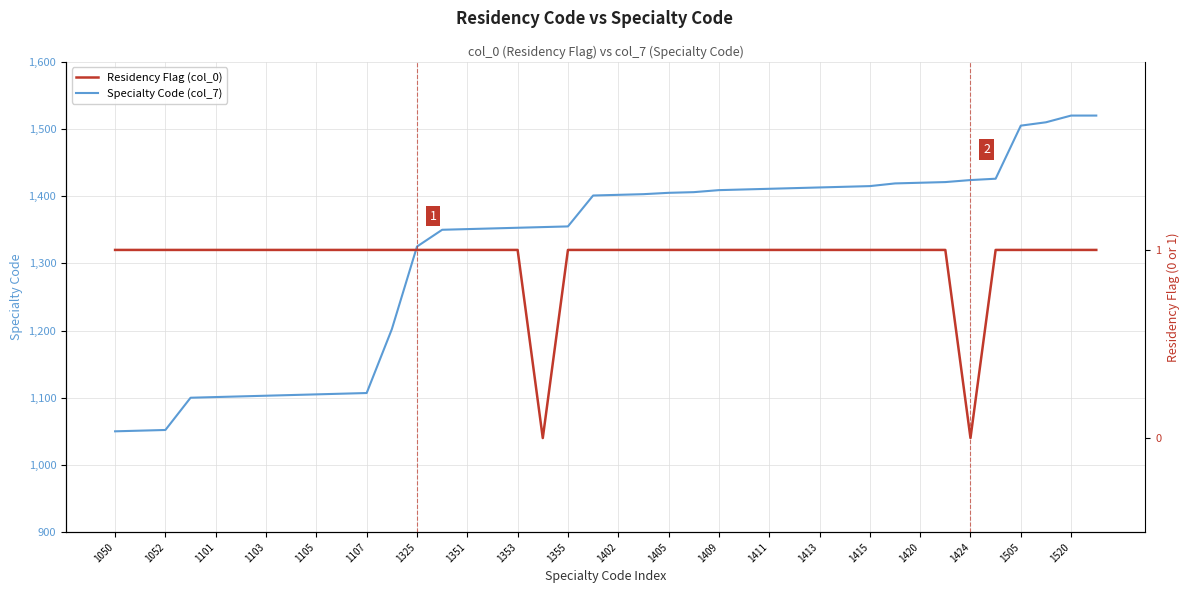

True or false: Residency Flag (col_0) and Specialty Code (col_7) intersect in this chart.

False